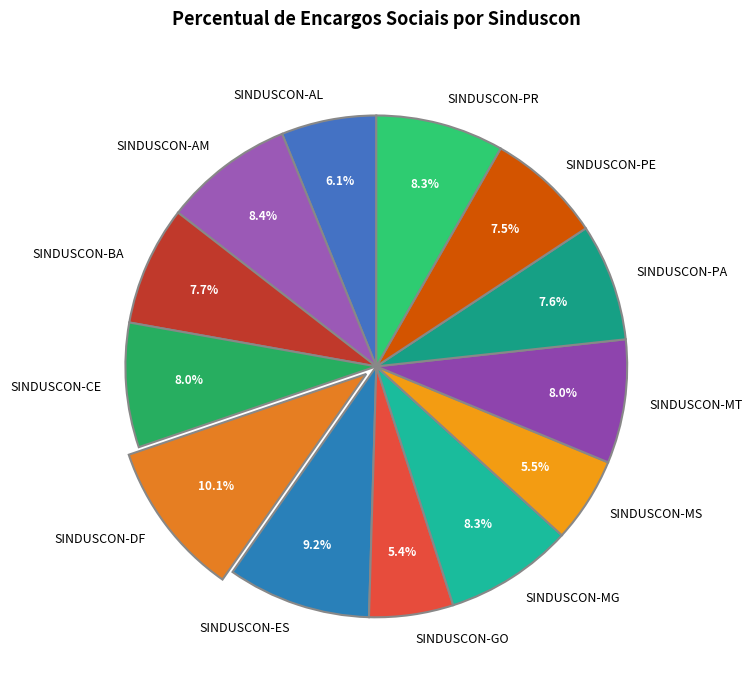

How many slices are in this pie chart?

13